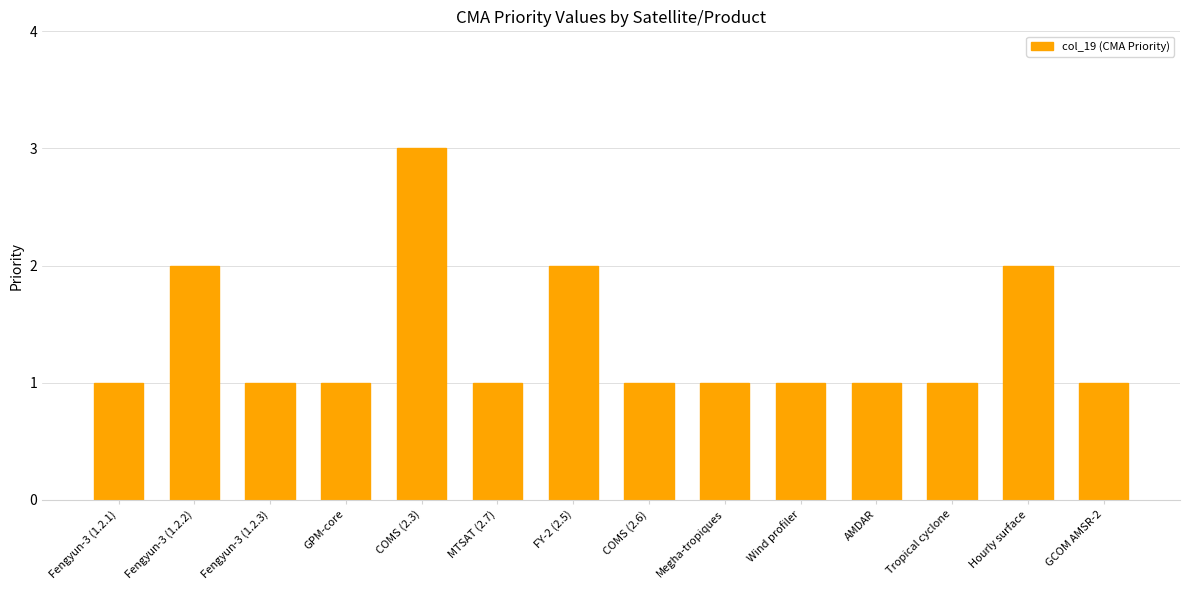

Which has a higher value, FY-2 (2.5) or COMS (2.3)?

COMS (2.3)